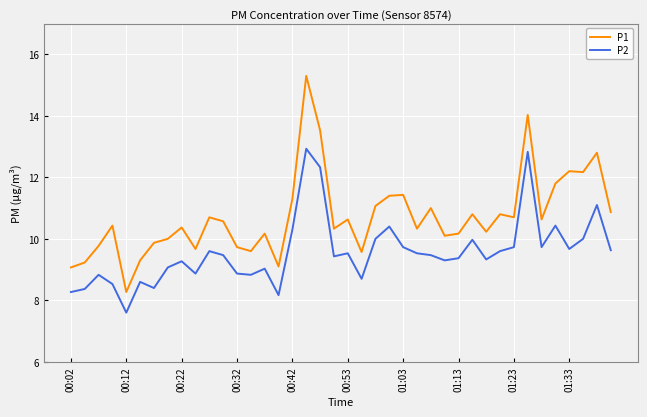

How many distinct data groups are displayed?

2